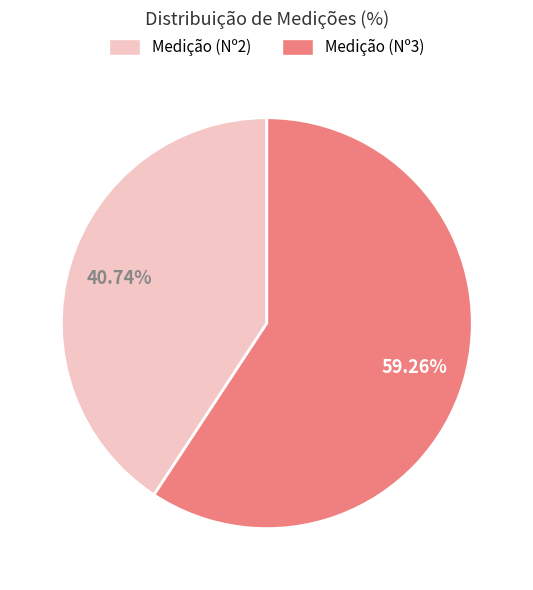

What is the ratio of the value at Medição (Nº2) to the value at Medição (Nº3)?

0.7